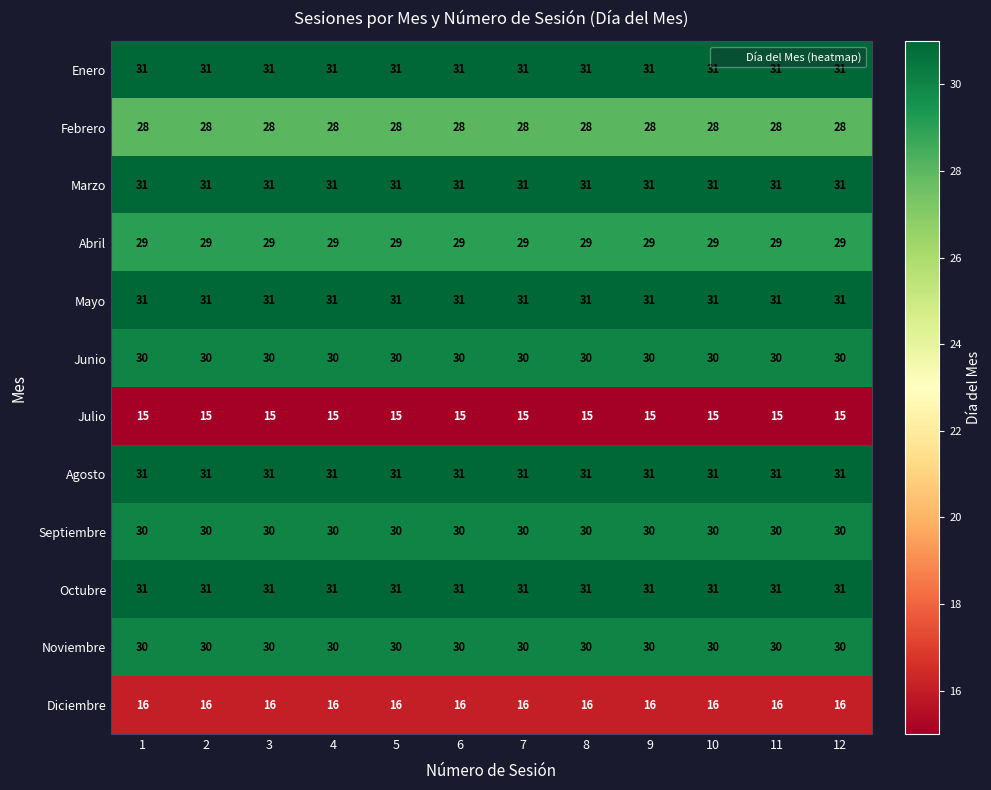

What is the maximum value shown in the chart?

31